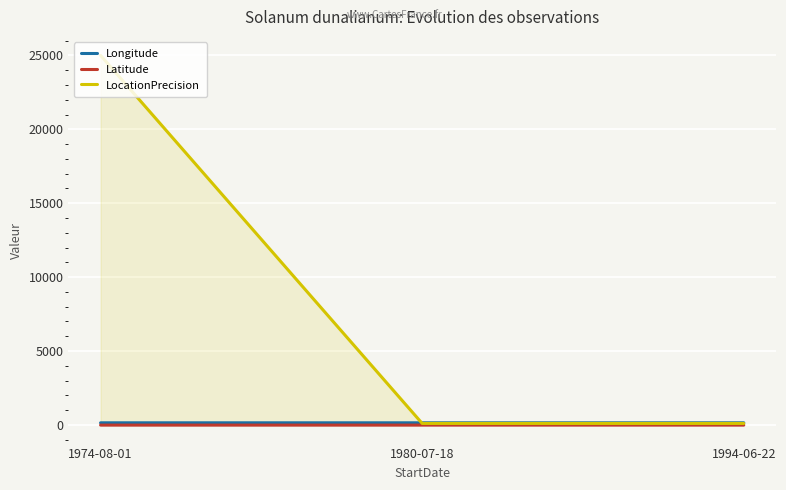

Between 1974-08-01 and 1994-06-22, which series saw the biggest shift?

LocationPrecision